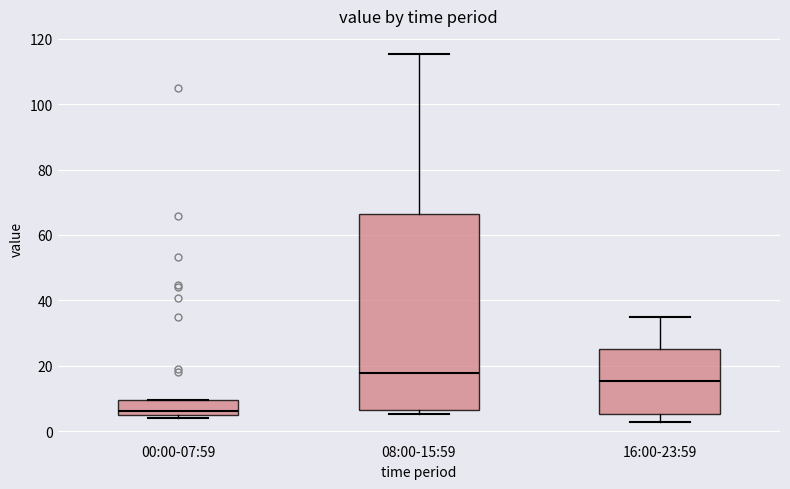

Which box is the tallest, from its lower edge to its upper edge?

08:00-15:59